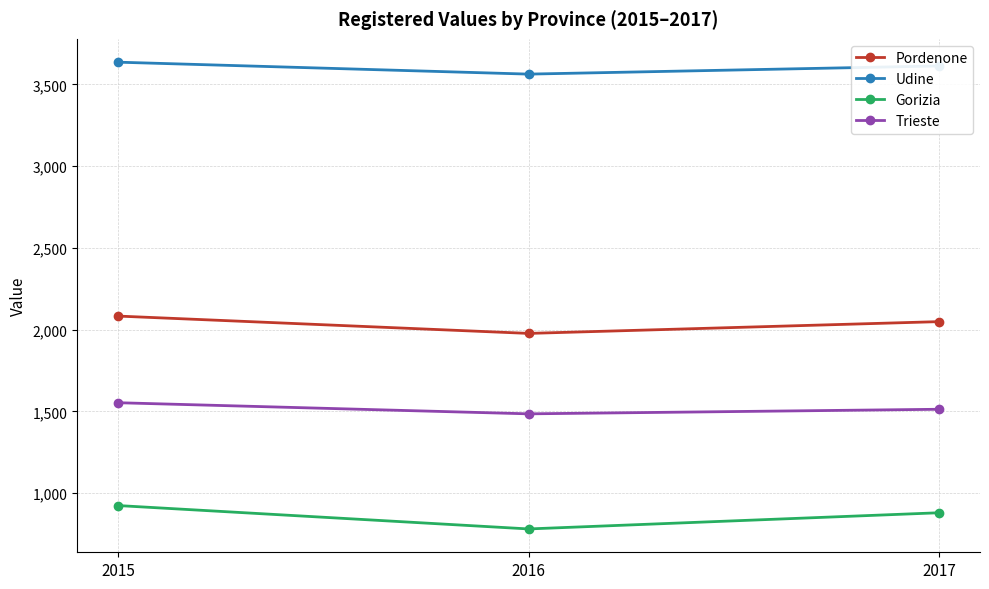

At which category does the chart reach its minimum across all series?

2016